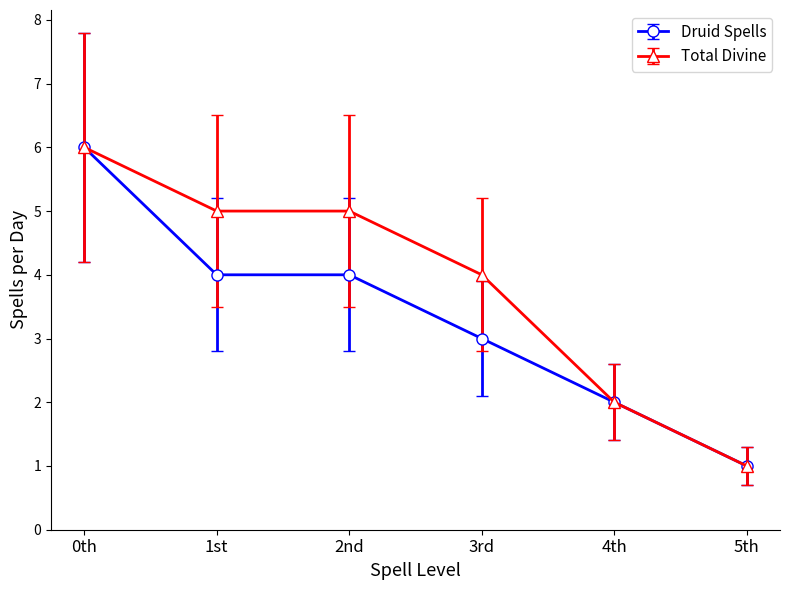

Reading left to right, extract all data points from this chart.

Druid Spells: 6	4	4	3	2	1
Total Divine: 6	5	5	4	2	1